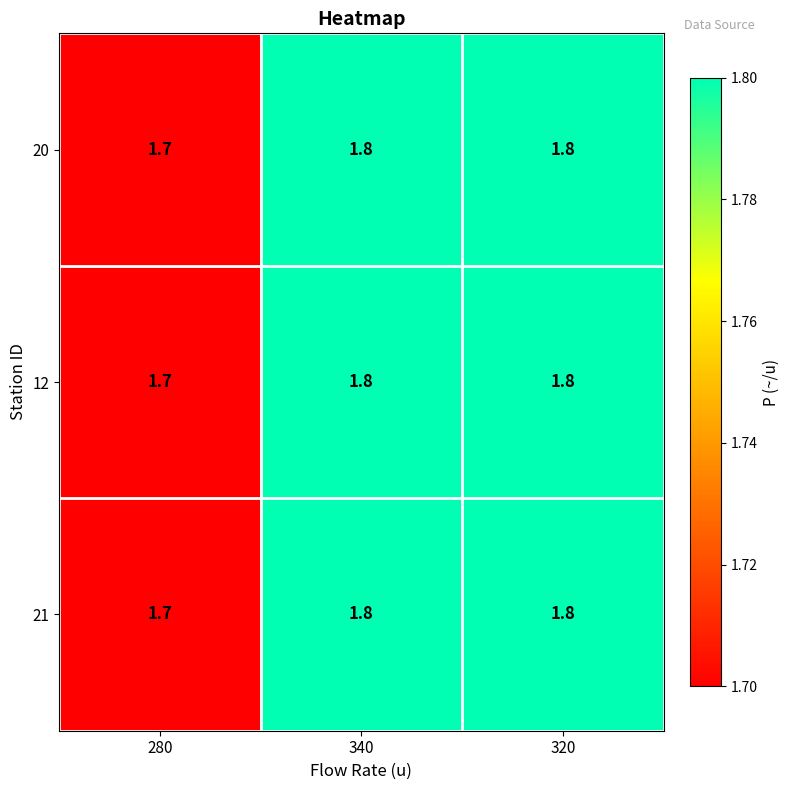

The 21 series shows 1.8 at 340. True or false?

True